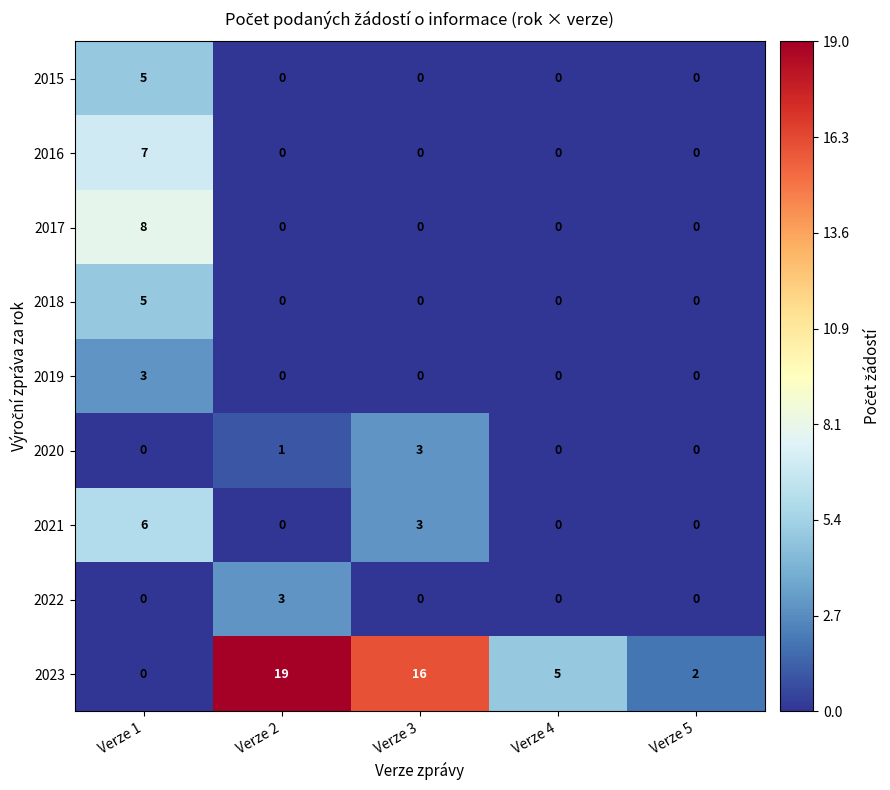

The value of 2018 at Verze 5 is 2. True or false?

False